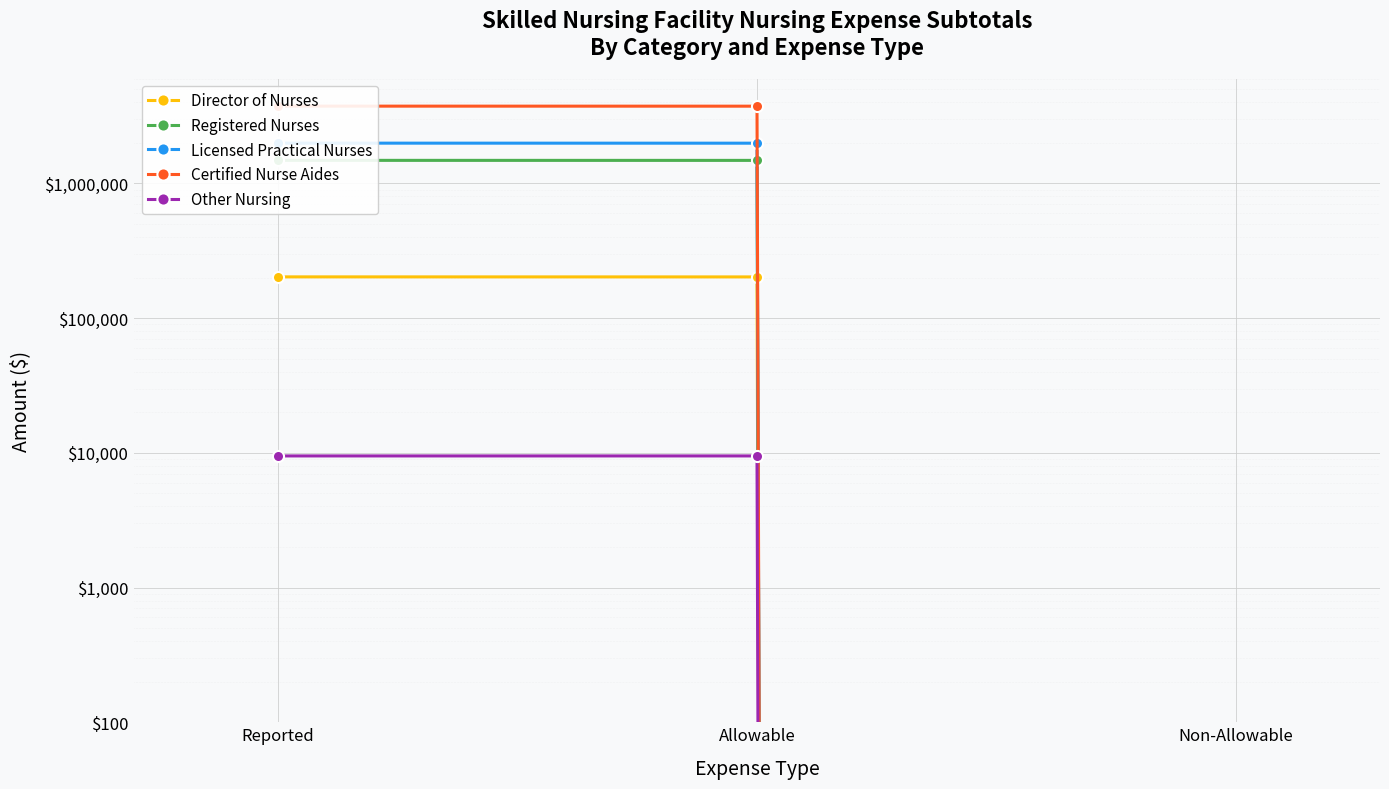

How many values in the Director of Nurses series exceed 202280?

1